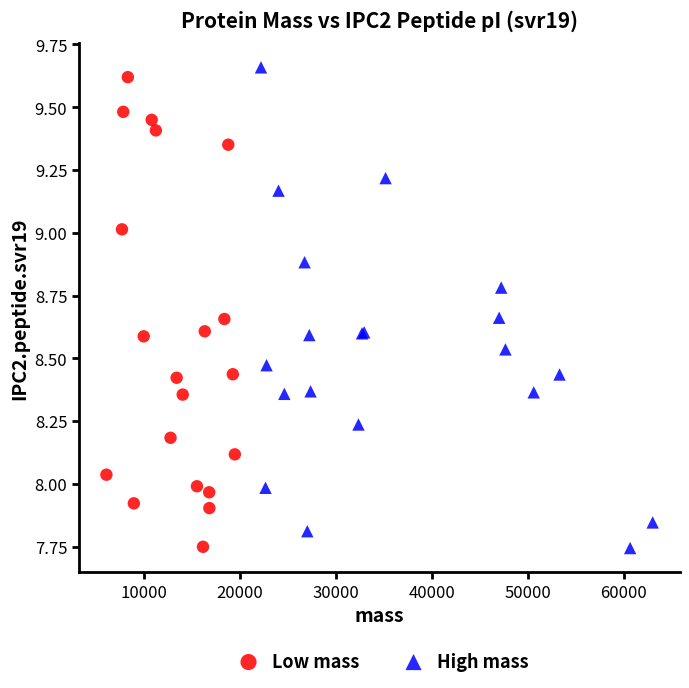

What are all the series names shown in the legend?

Low mass, High mass